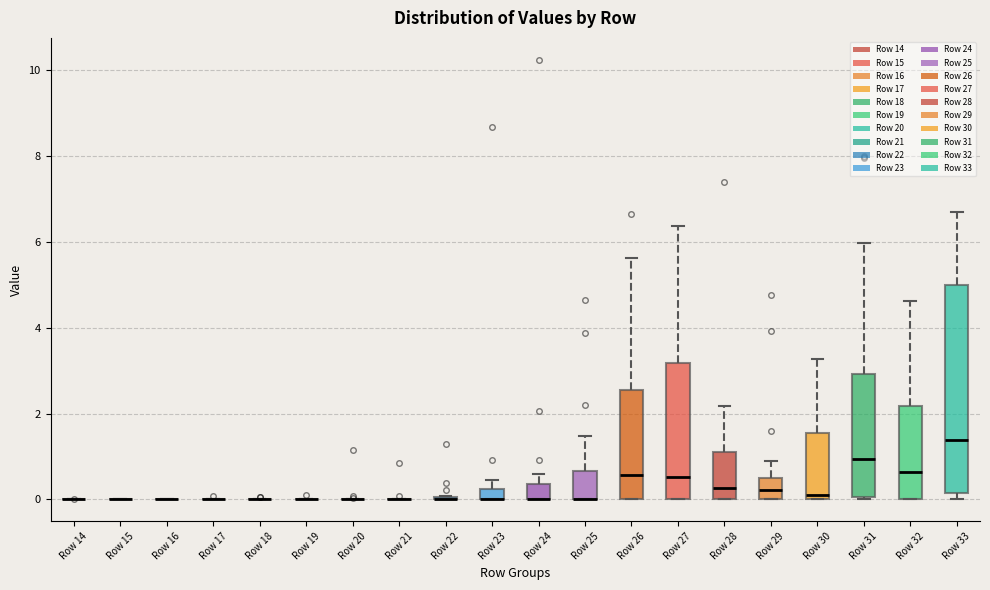

Which box is the tallest, from its lower edge to its upper edge?

Row 33